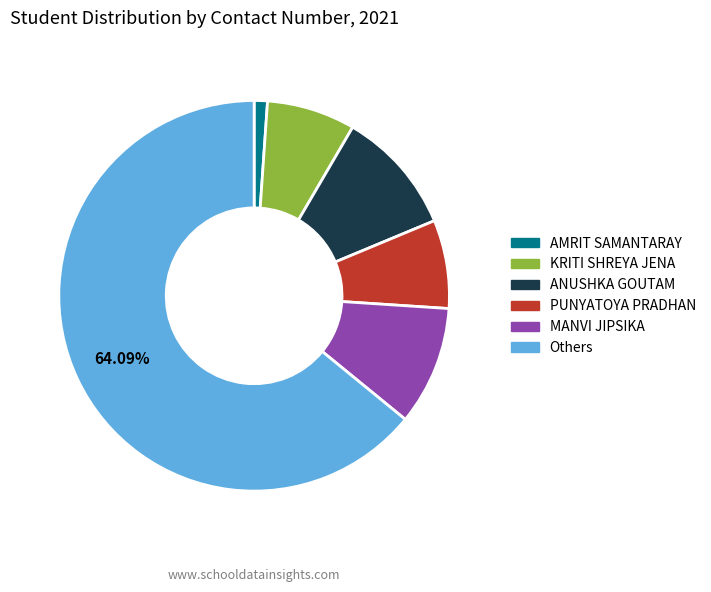

Is there any slice that represents more than half of the pie?

Yes